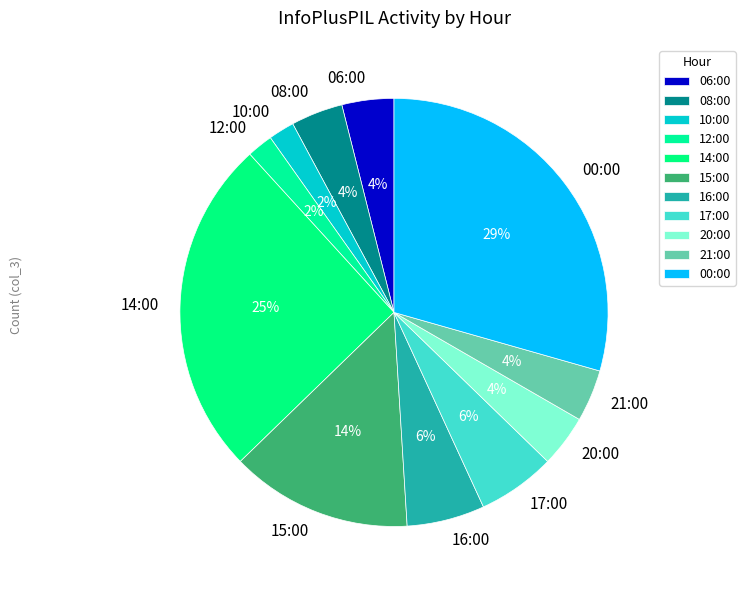

To the nearest percent, what is the difference between the largest and smallest slice percentages?

27%